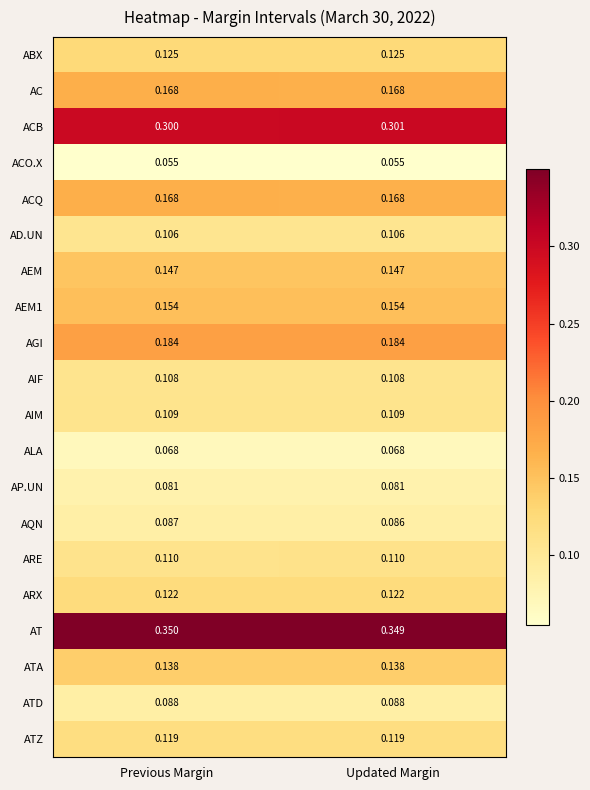

Which series has the largest total across all categories?

AT